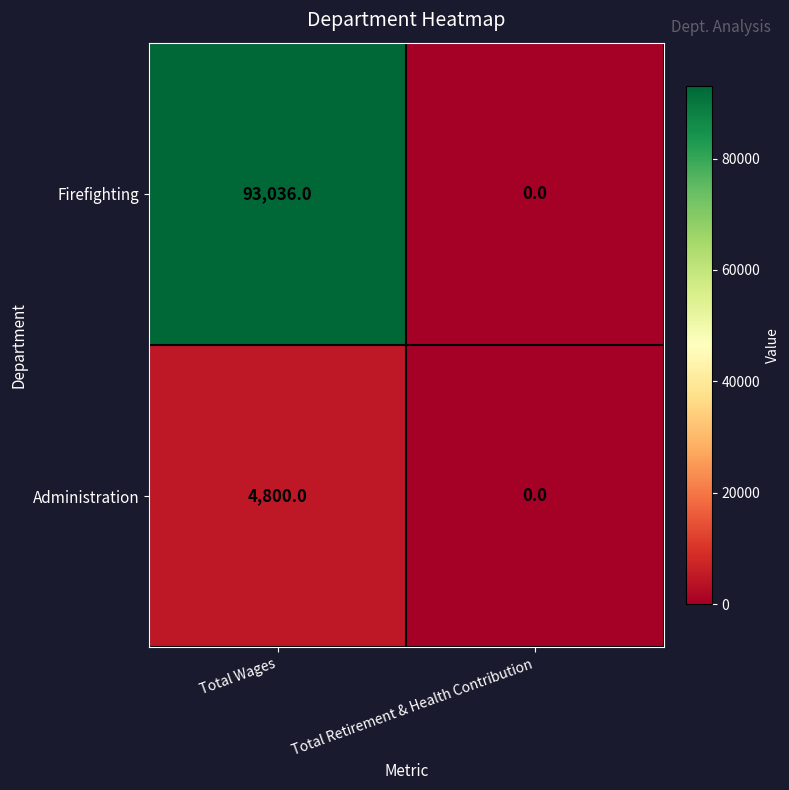

What is the sum of all Administration values?

4800